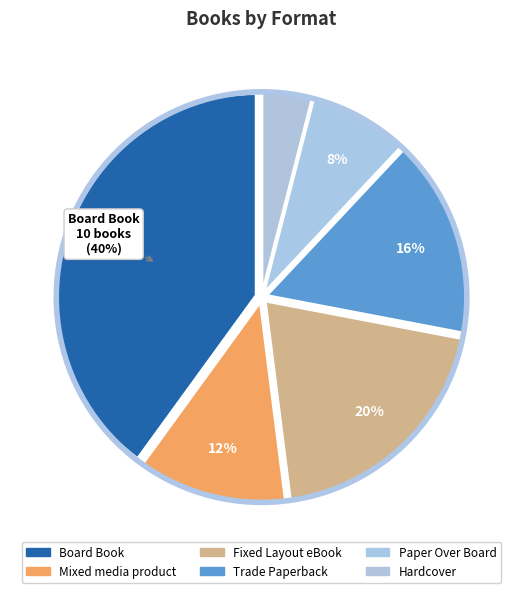

How many slices are in this pie chart?

6